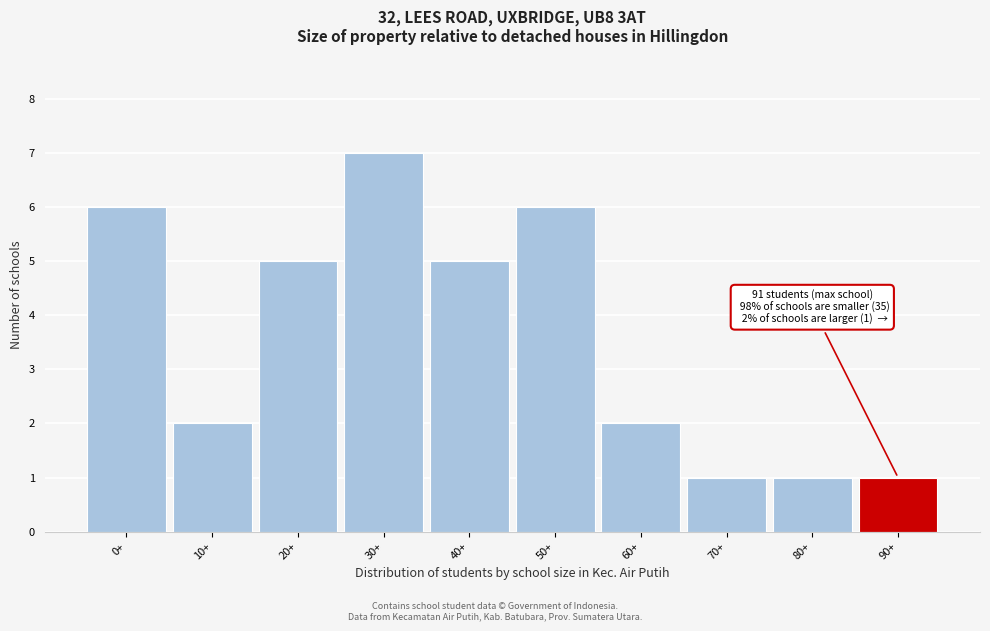

Reading left to right, extract all data points from this chart.

0+=6	10+=2	20+=5	30+=7	40+=5	50+=6	60+=2	70+=1	80+=1	90+=1